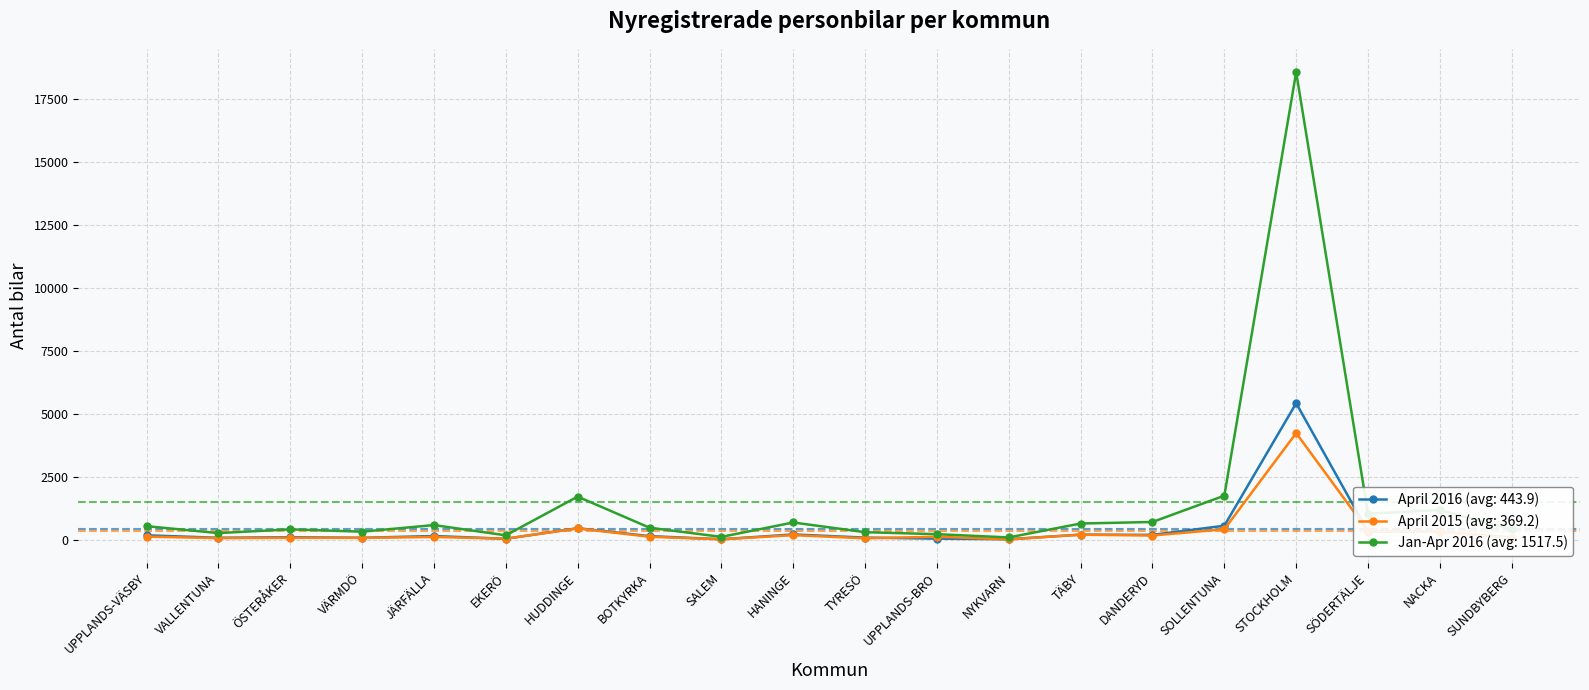

Which category has the highest value across all series?

STOCKHOLM